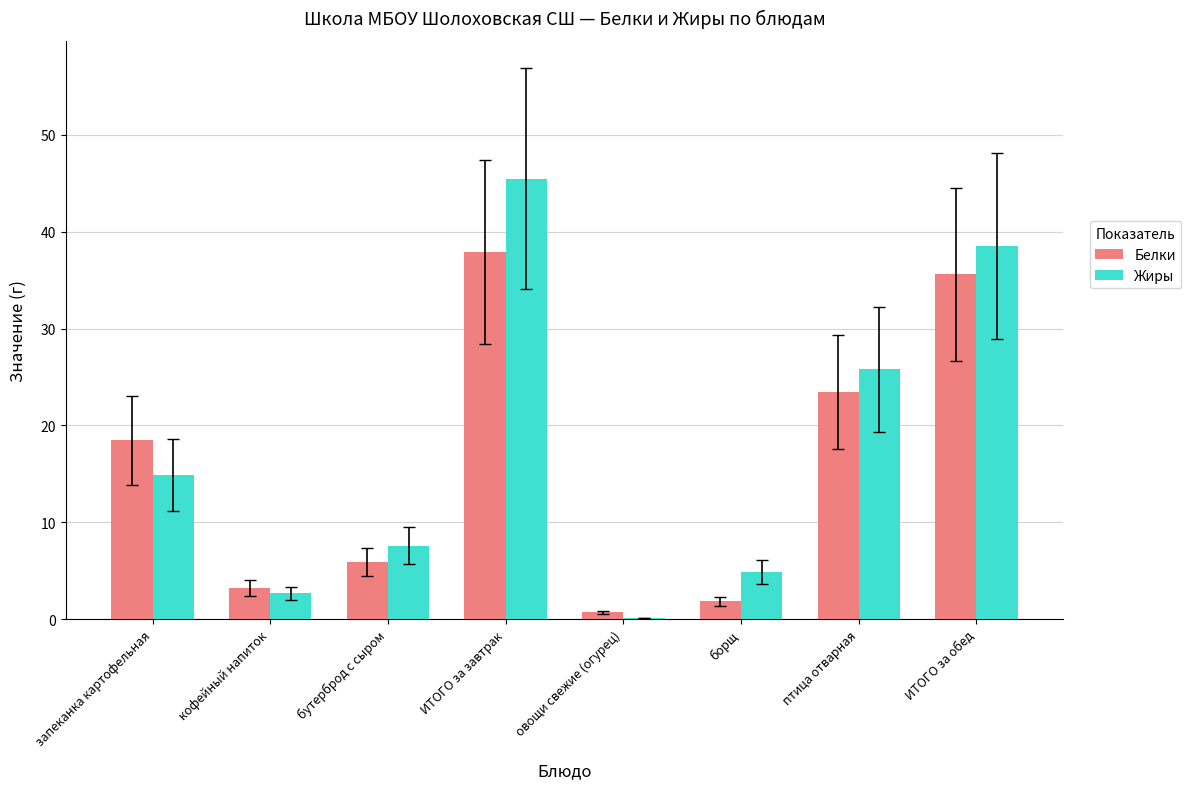

What is the sum of all Жиры values?

140.0